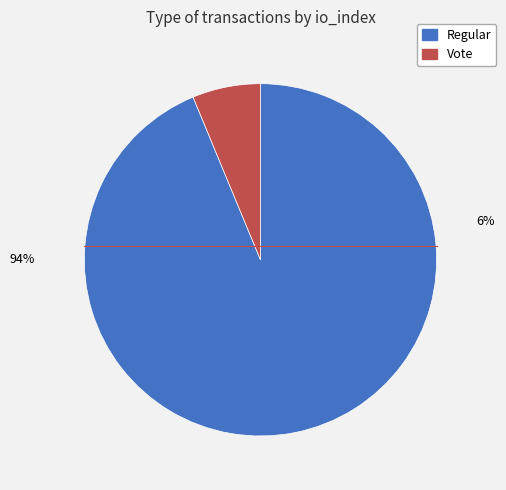

Combined, what portion of the pie is Regular and Vote?

100.0%